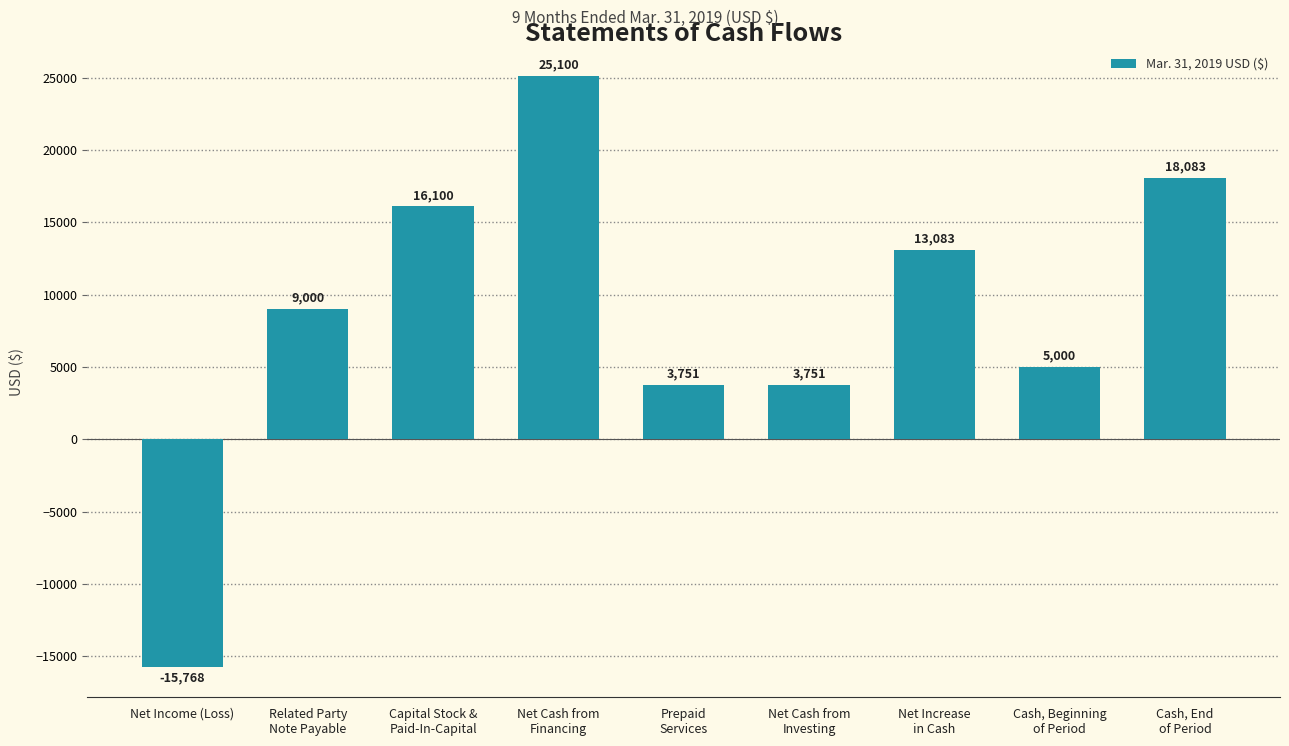

How many negative values are there?

1